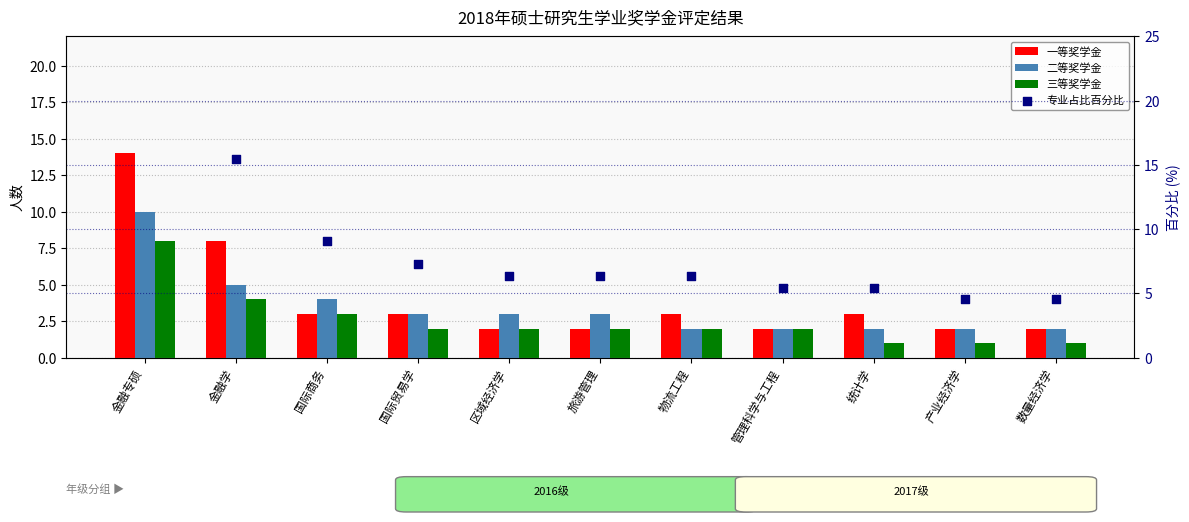

Which series has the largest total across all categories?

专业占比百分比